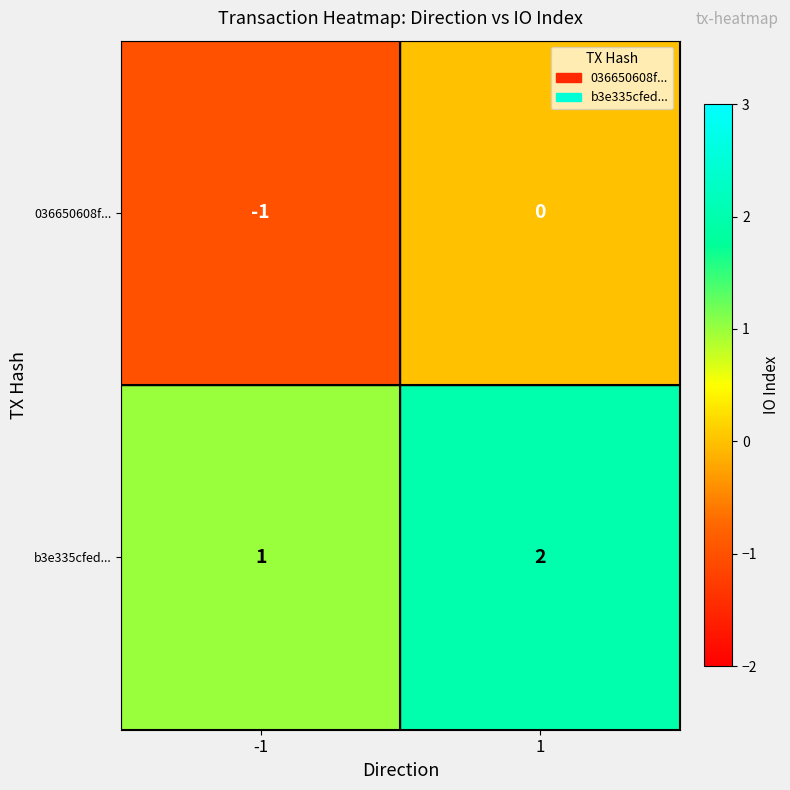

Is the value of 036650608f... at -1 greater than the value of b3e335cfed... at 1?

No